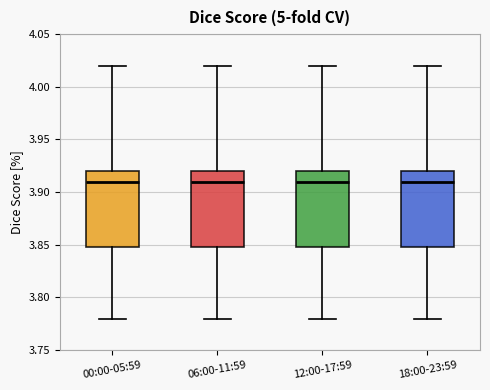

Where is the lower edge of the box for 12:00-17:59 on the y-axis? The values are not printed on the chart, so give them approximately, as read against the axis.

3.85